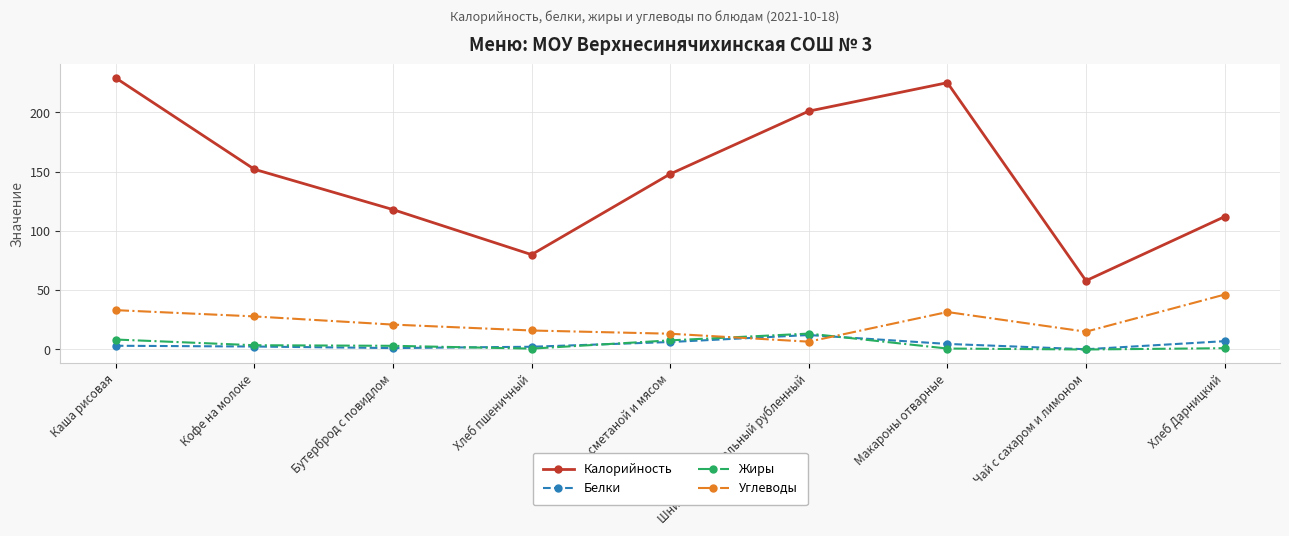

What is the value of the Углеводы point at the 2nd from the left?

27.9